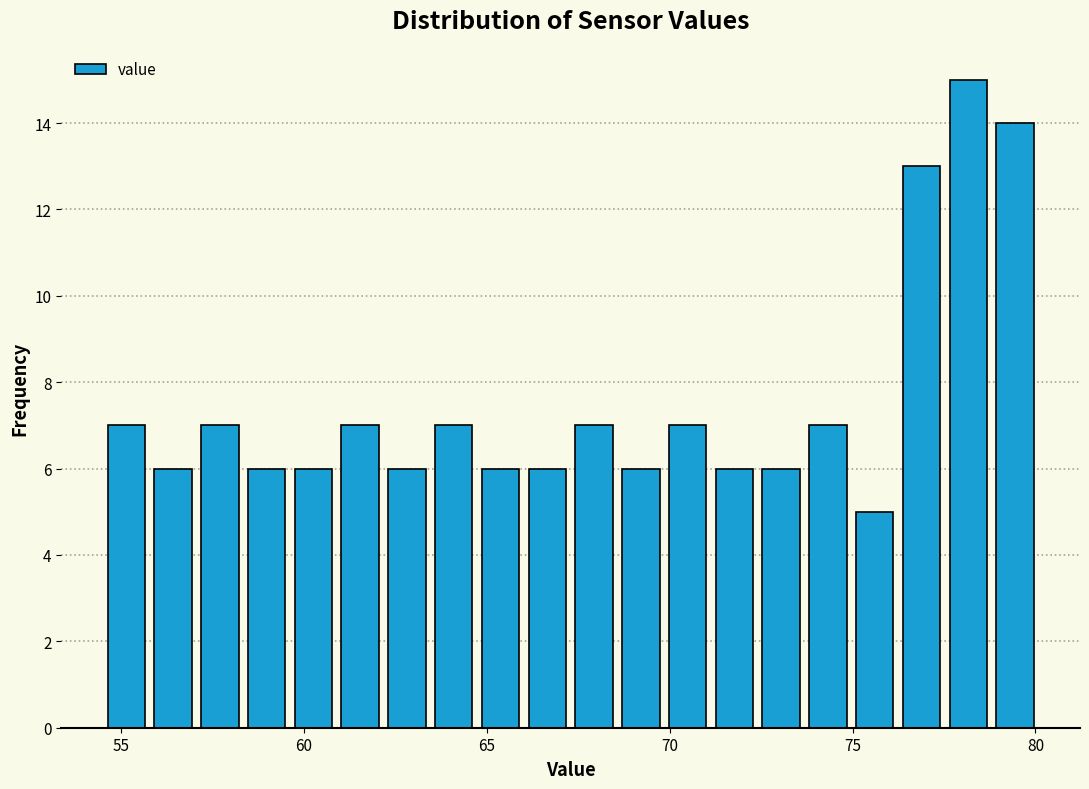

Read against the x-axis, roughly where is the centre of the tallest bar?

78.0